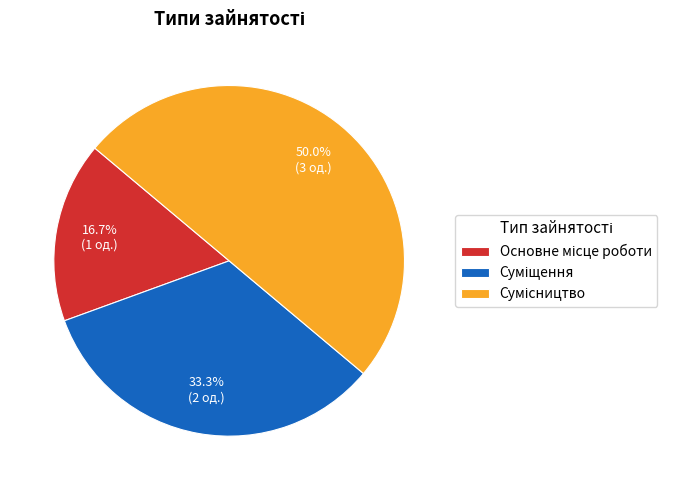

To the nearest percent, what is the average slice percentage?

33%